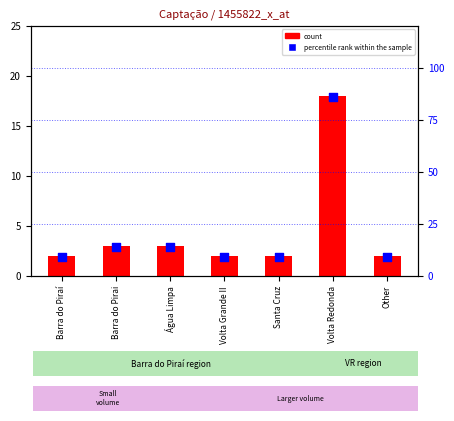

Which has a higher value, Other or Santa Cruz?

Other